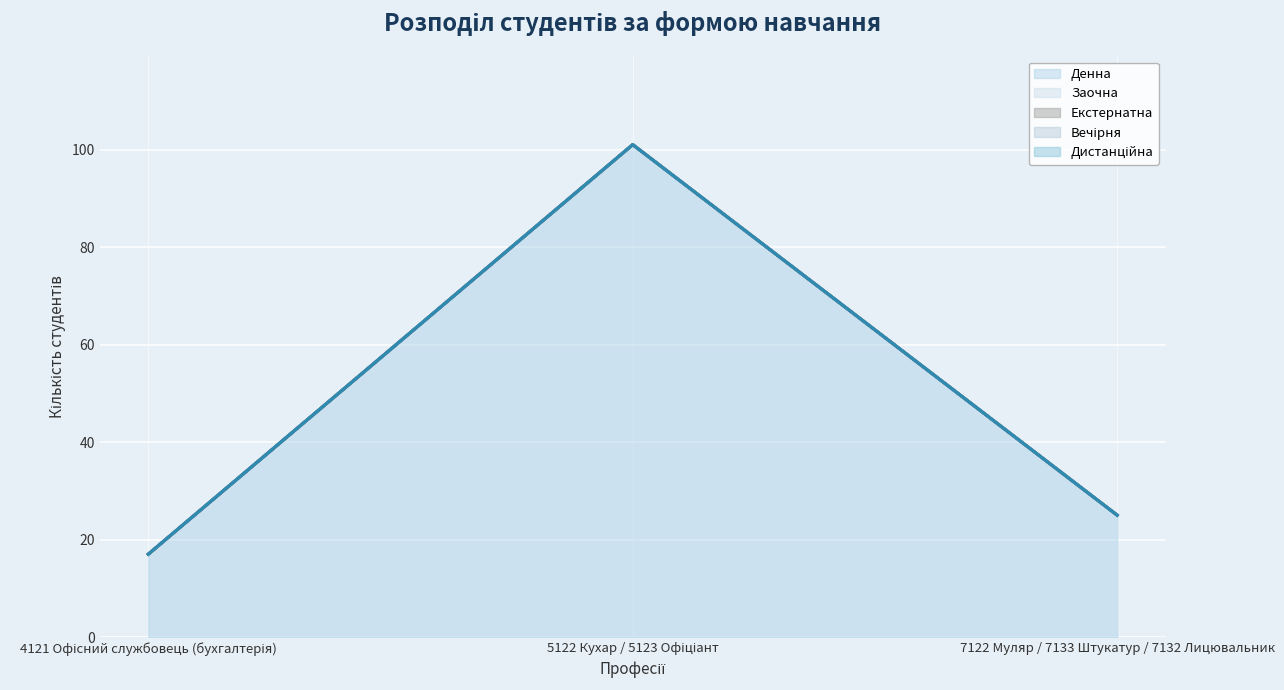

Which category has the highest value in the Заочна series?

4121 Офісний службовець (бухгалтерія)